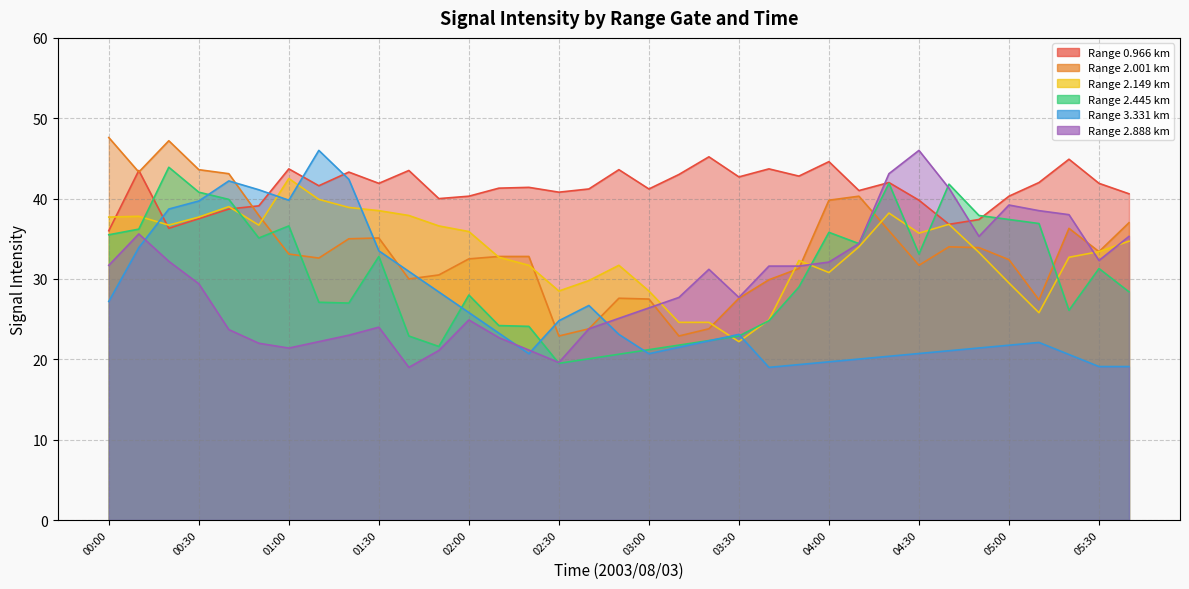

Reading right to left, transcribe all the data shown in this chart.

0.966: 40.6	41.9	44.9	42.0	40.3	37.4	36.8	39.8	42.0	41.0	44.6	42.8	43.7	42.7	45.2	43.0	41.2	43.6	41.2	40.8	41.4	41.3	40.3	40.0	43.5	41.9	43.3	41.6	43.7	39.1	38.7	37.5	36.3	43.5	36.0
2.001: 37.0	33.4	36.3	27.4	32.4	33.9	34.0	31.7	36.0	40.3	39.8	31.3	29.9	27.6	23.8	22.9	27.5	27.6	23.8	22.9	32.8	32.8	32.5	30.5	30.0	35.1	35.0	32.6	33.1	37.9	43.1	43.6	47.2	43.3	47.6
2.149: 34.7	33.4	32.7	25.8	29.5	33.3	36.8	35.7	38.2	34.0	30.8	32.3	24.9	22.2	24.6	24.6	28.5	31.7	29.8	28.5	31.7	32.7	35.9	36.6	37.9	38.5	38.9	39.9	42.5	36.7	39.0	37.7	36.7	37.8	37.7